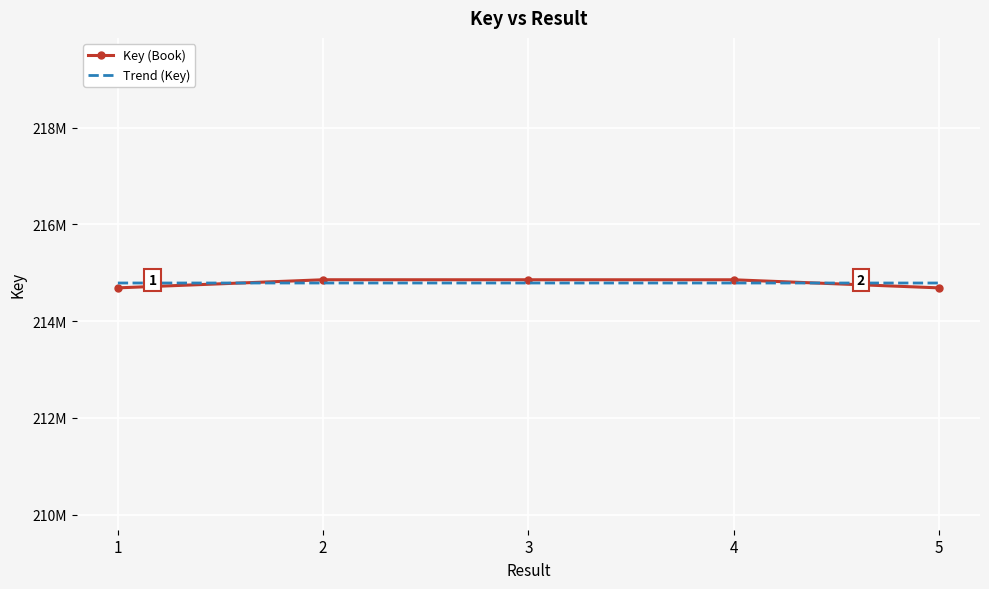

What are all the series names shown in the legend?

Key (Book), Trend (Key)